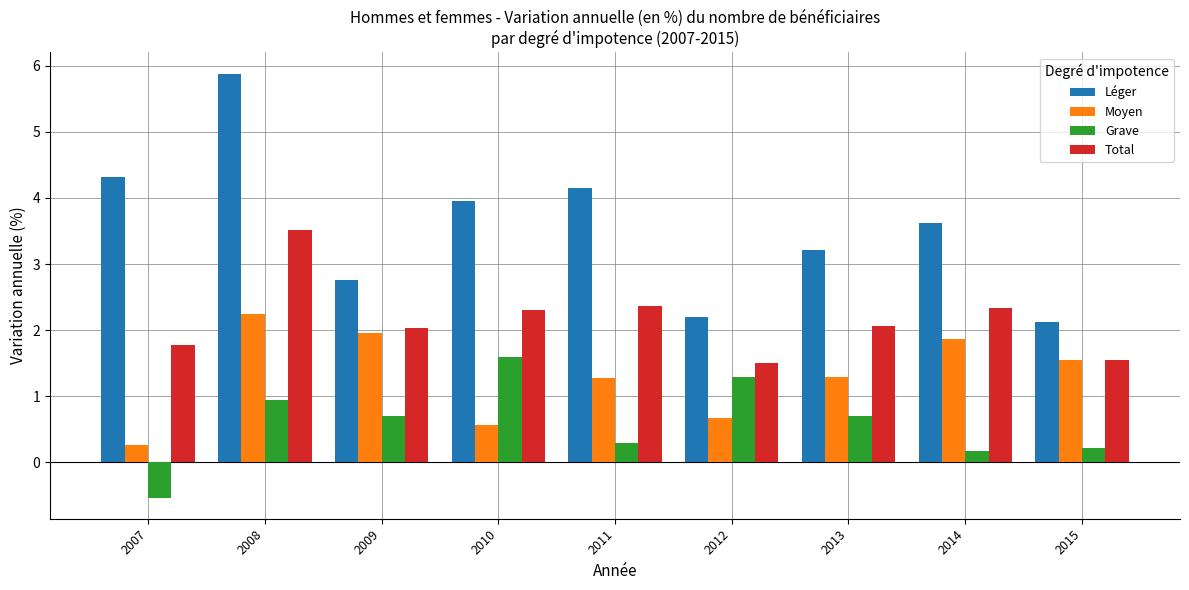

Which series changed the most between 2008 and 2010?

Léger